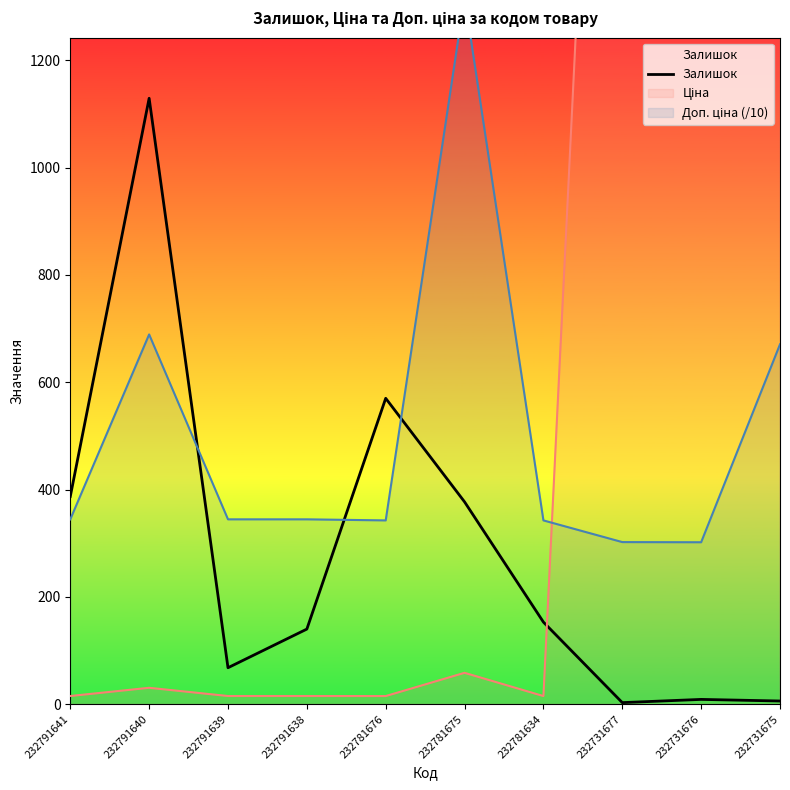

What is the value of the 8th point from the left?

3